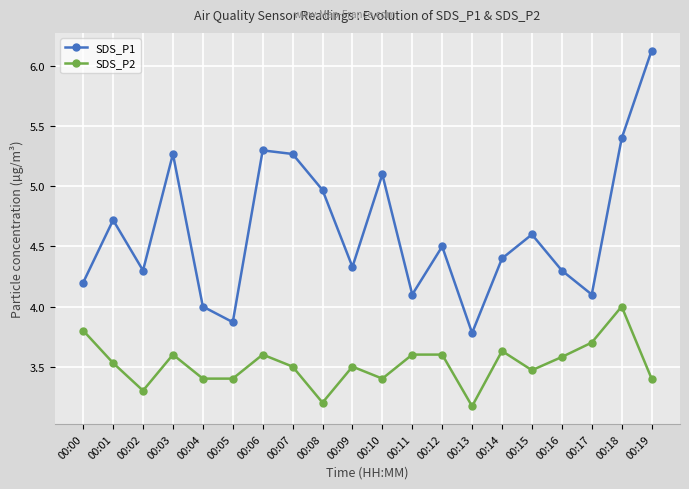

What is the highest value of the SDS_P1 series?

6.1